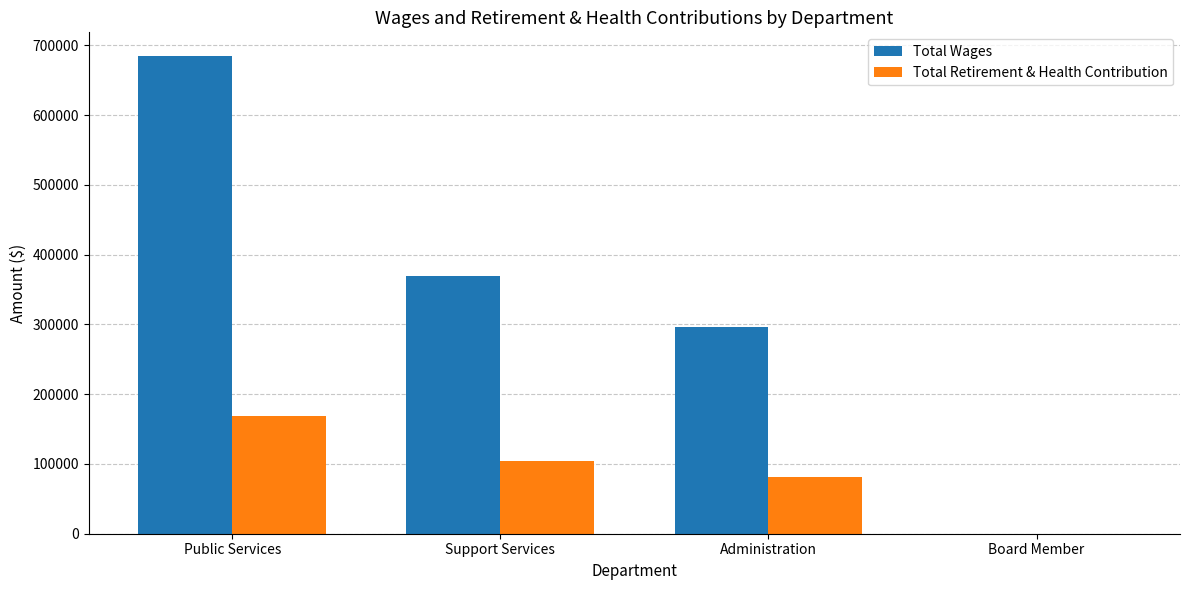

How many groups of bars are there?

4